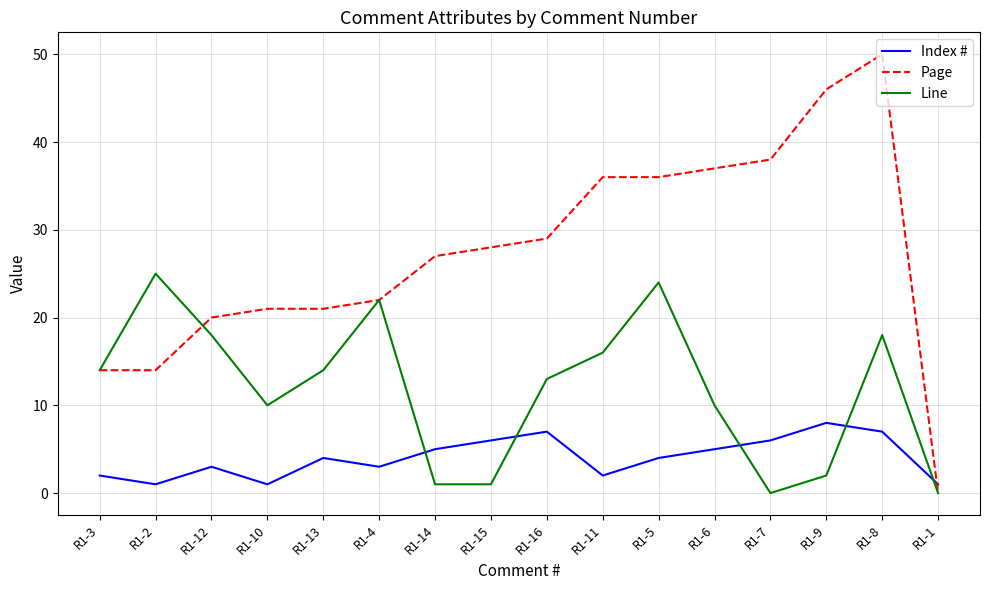

Between which two adjacent categories do Page and Index # first intersect?

R1-8 and R1-1